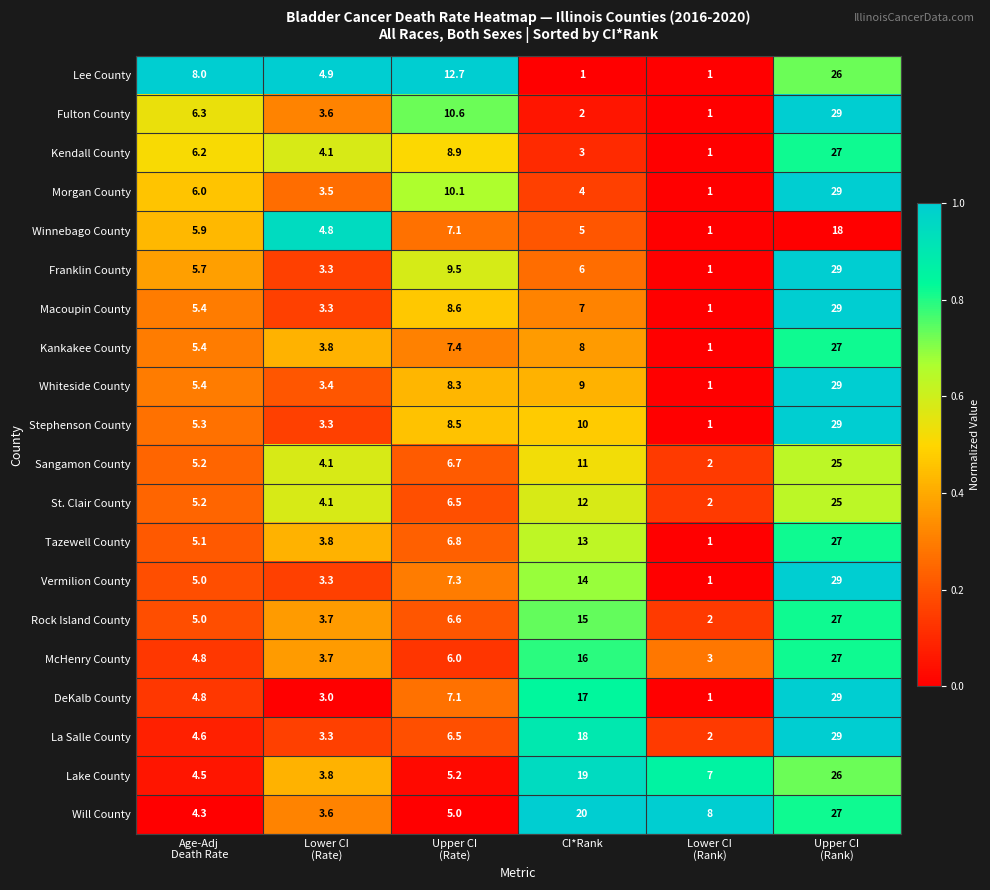

What is the total value across all series at Lower CI
(Rank)?

39.0